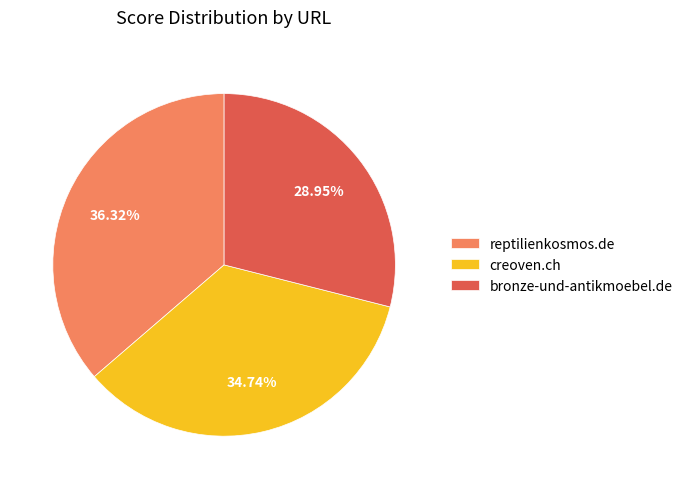

What percentage is the creoven.ch slice, to the nearest percent?

35%